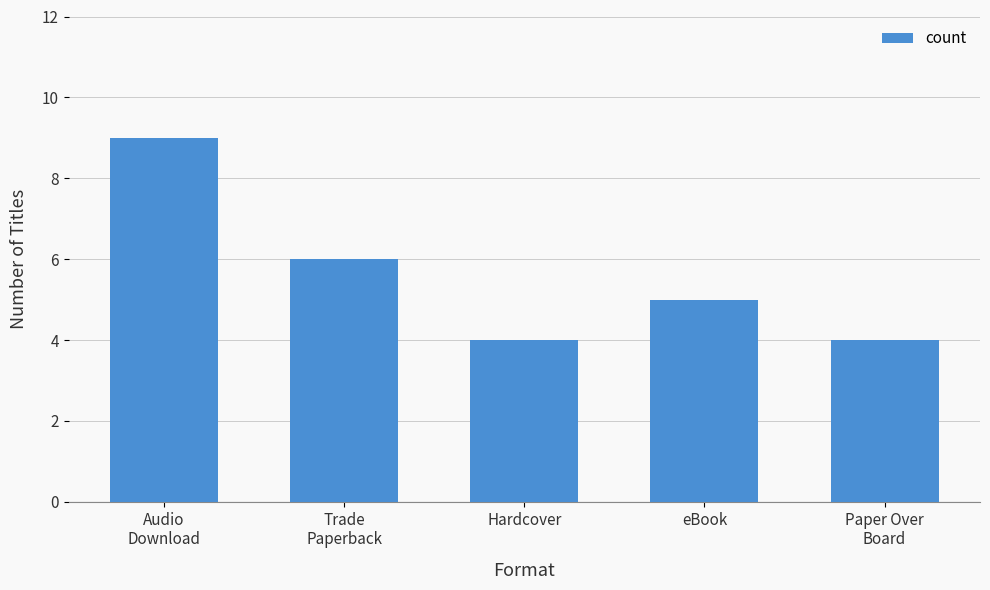

What position from the left is Trade
Paperback?

2